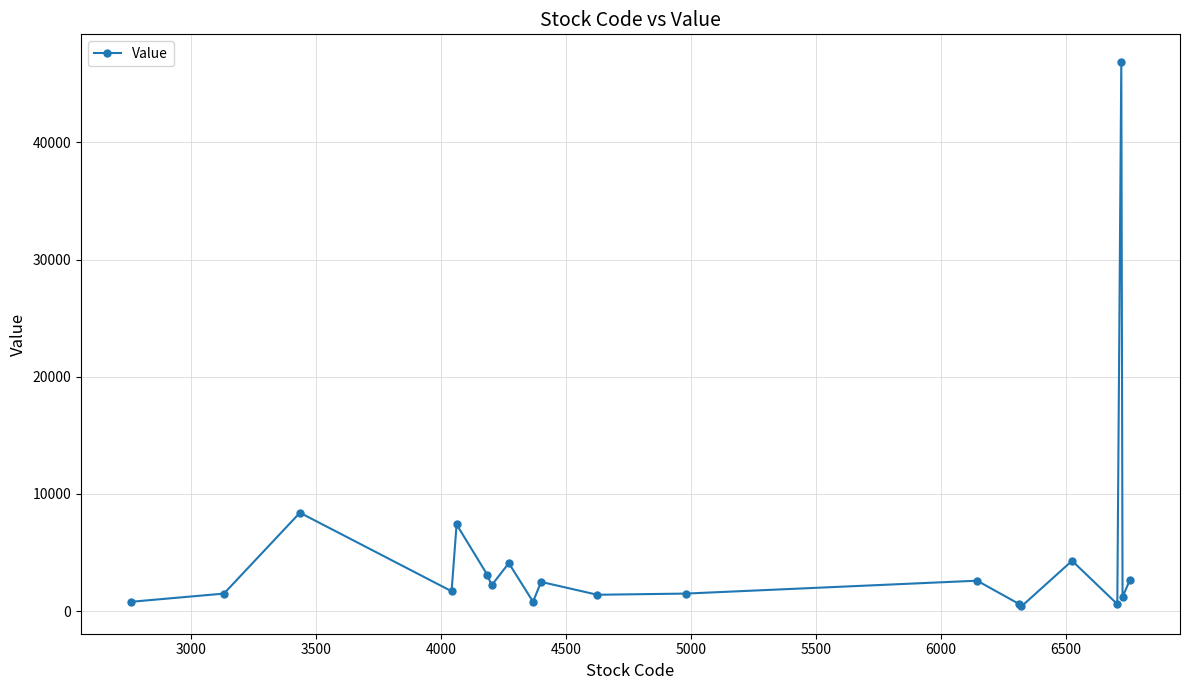

What is the greatest value displayed?

46900